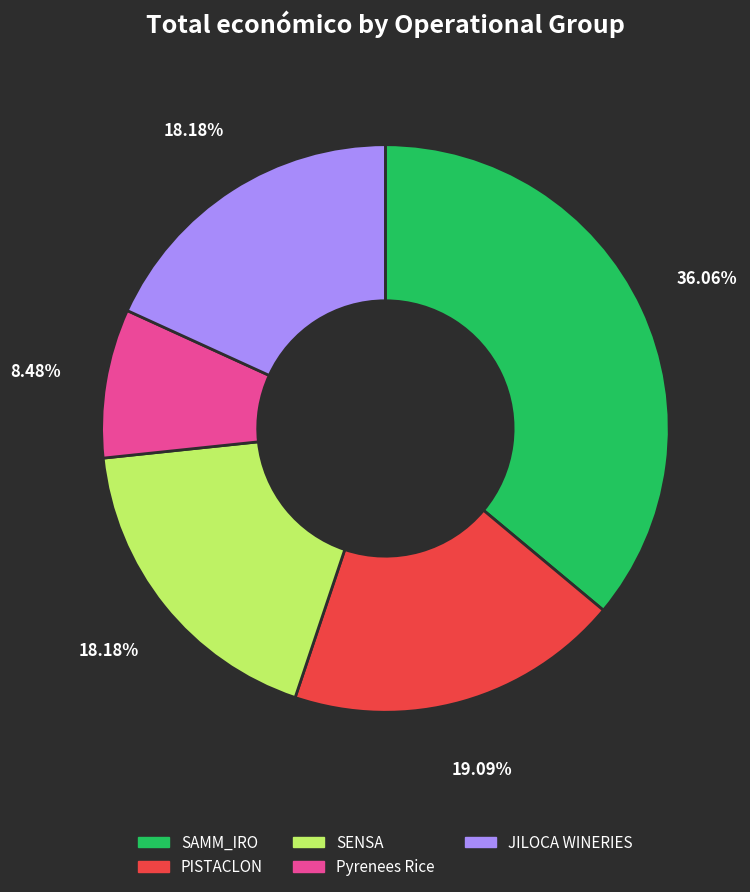

How many segments does this pie chart have?

5